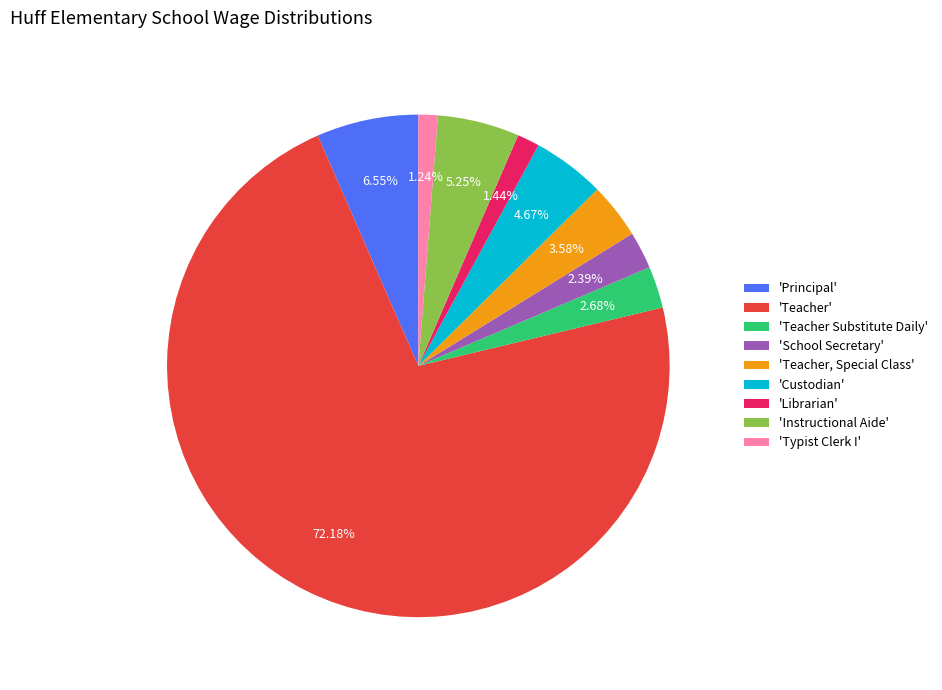

Rank the categories by value from lowest to highest.

'Typist Clerk I', 'Librarian', 'School Secretary', 'Teacher Substitute Daily', 'Teacher, Special Class', 'Custodian', 'Instructional Aide', 'Principal', 'Teacher'